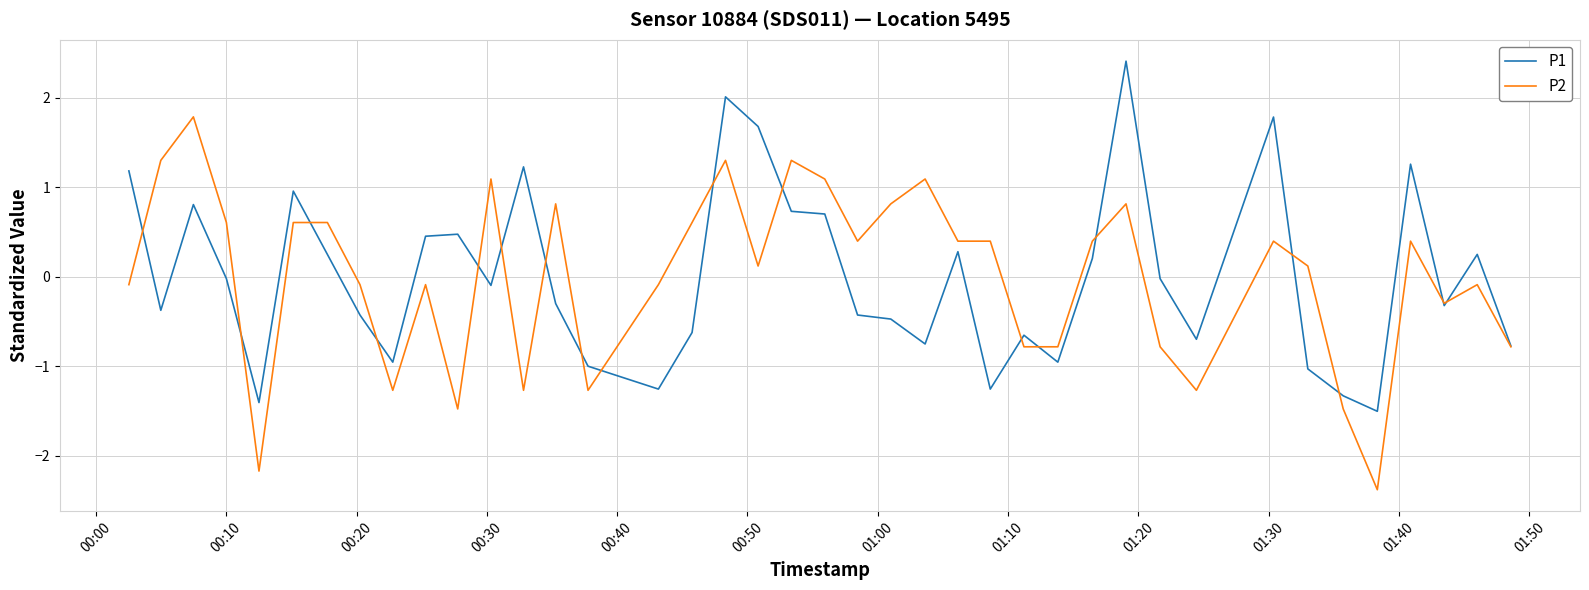

What is the highest value of the P2 series?

1.8